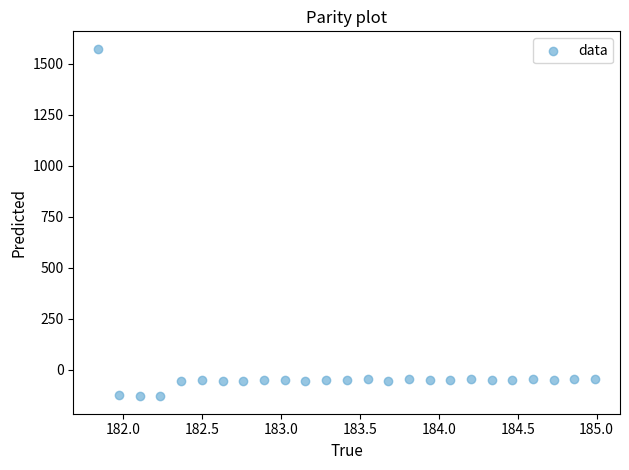

What is the range of X values (max minus min)?

3.1